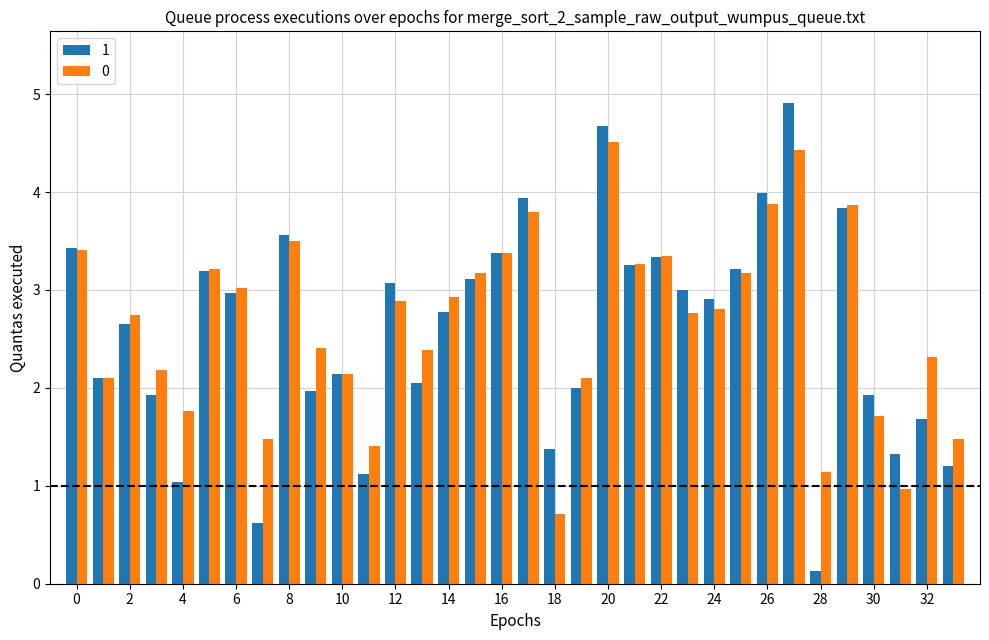

What are all the series names shown in the legend?

1, 0